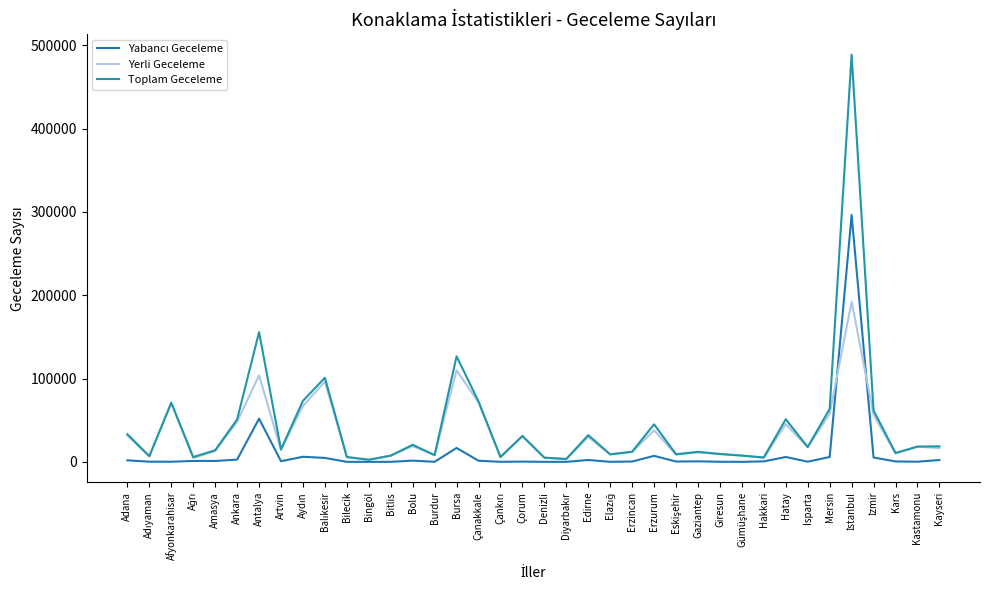

Does the chart display data point markers on the line(s)?

No